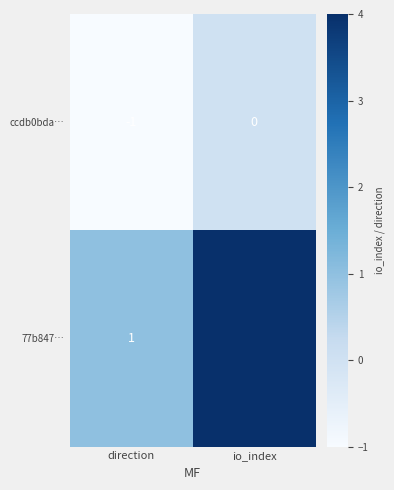

What is the sum of all 77b847… values?

5